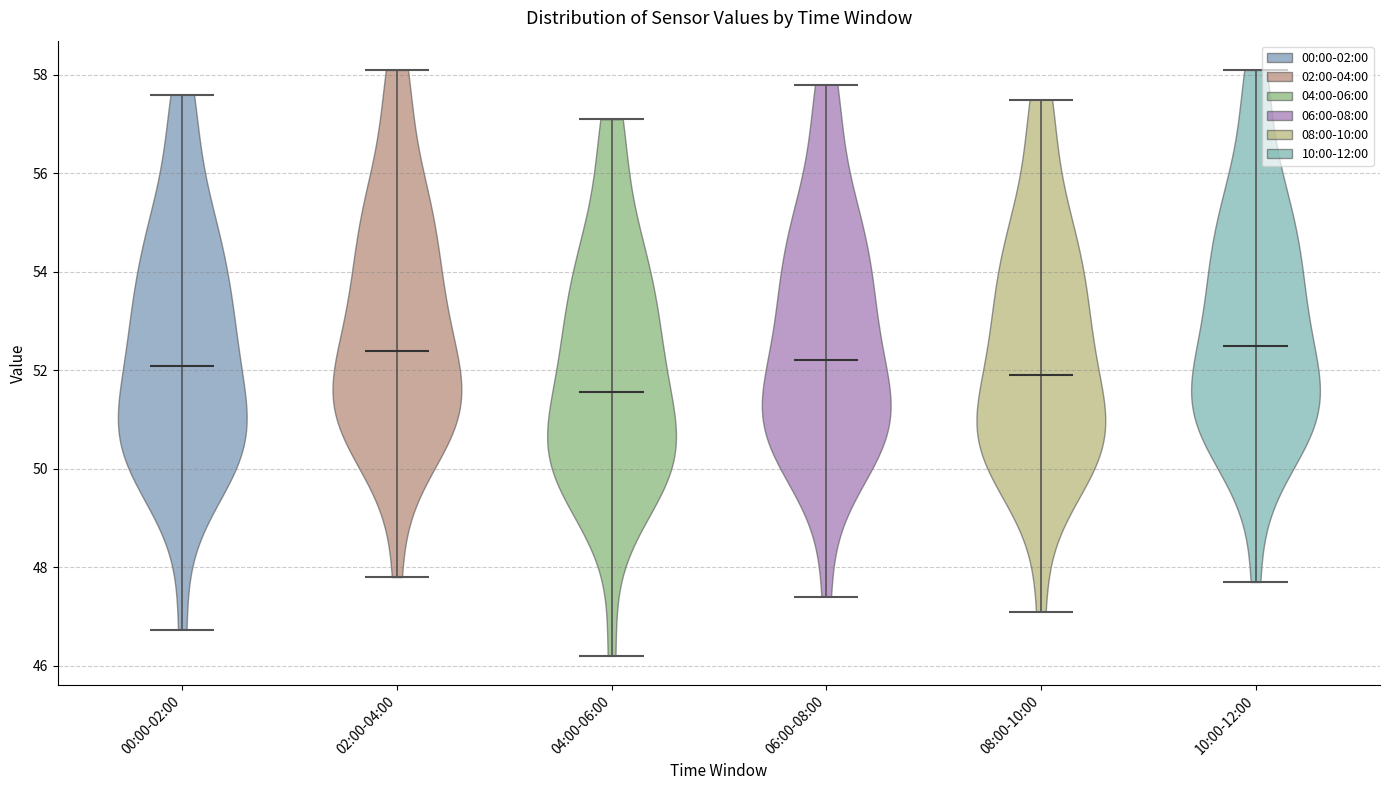

Reading left to right, read every violin against the y-axis: where its median line is, and the lowest and highest points it reaches. The values are not printed on the chart, so give them approximately, as read against the axis.

00:00-02:00: median line 52.0, lowest point 46.8, highest point 57.6
02:00-04:00: median line 52.4, lowest point 47.8, highest point 58.2
04:00-06:00: median line 51.6, lowest point 46.2, highest point 57.2
06:00-08:00: median line 52.2, lowest point 47.4, highest point 57.8
08:00-10:00: median line 52.0, lowest point 47.2, highest point 57.6
10:00-12:00: median line 52.6, lowest point 47.8, highest point 58.2